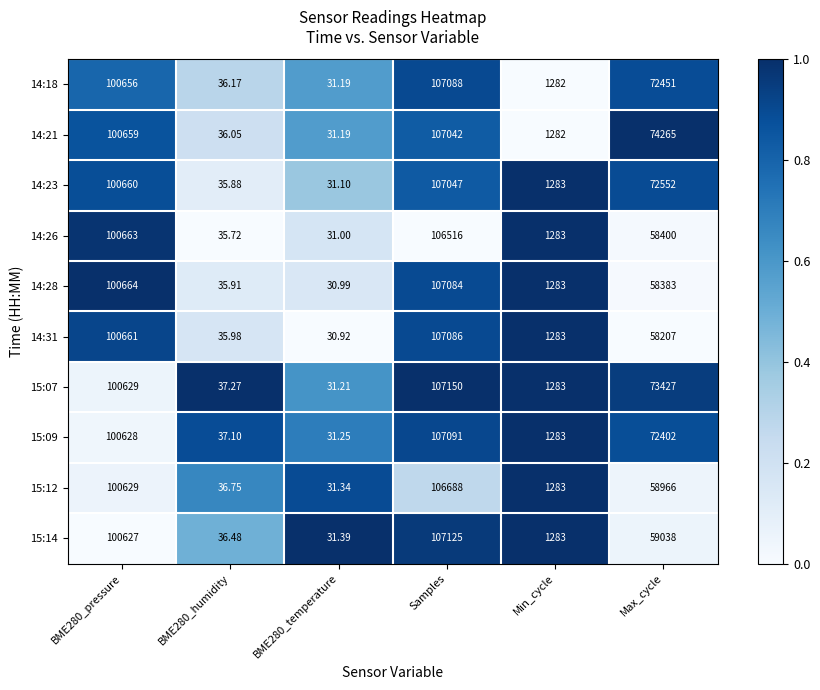

Is the value of 15:07 at BME280_temperature greater than the value of 14:31 at BME280_pressure?

No